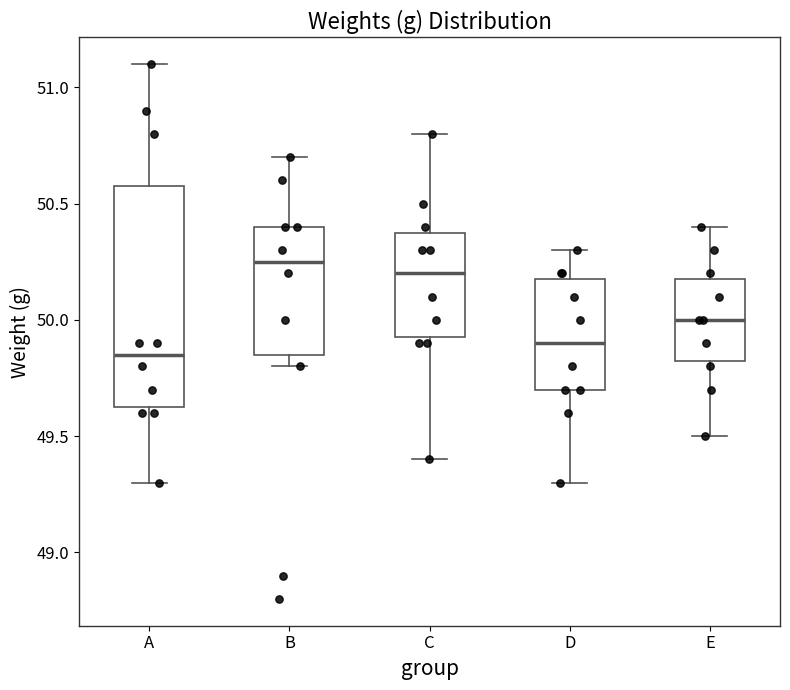

Reading left to right, transcribe this box plot: for each box, give where its median line is, the range the box spans, and where its two whiskers end, as read against the y-axis. The values are not printed on the chart, so give them approximately, as read against the axis.

A: median 49.85, box 49.65 to 50.60, whiskers 49.30 to 51.10
B: median 50.25, box 49.85 to 50.40, whiskers 49.80 to 50.70
C: median 50.20, box 49.95 to 50.40, whiskers 49.40 to 50.80
D: median 49.90, box 49.70 to 50.20, whiskers 49.30 to 50.30
E: median 50.00, box 49.85 to 50.20, whiskers 49.50 to 50.40